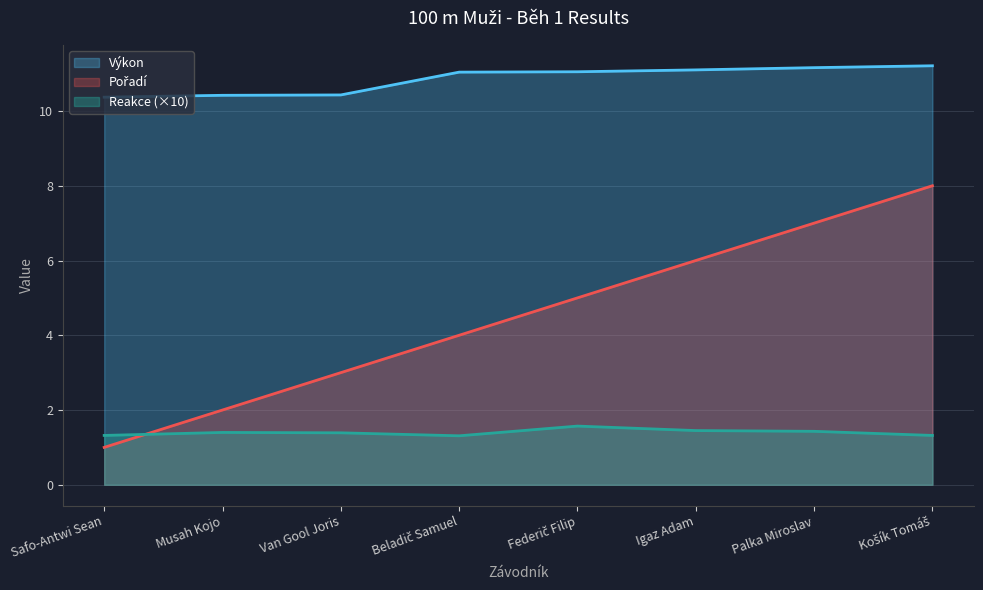

Which series has the widest spread of values?

Pořadí